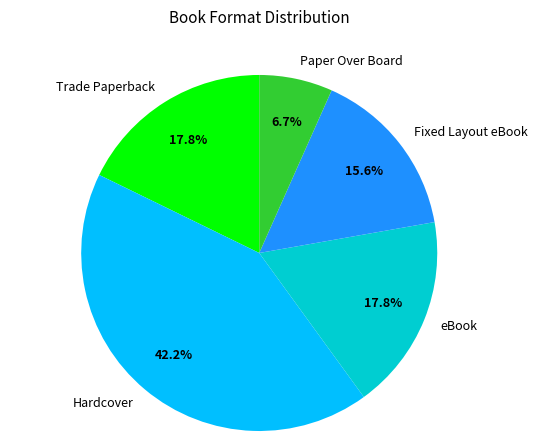

Is it true that Paper Over Board is 7% of the pie?

True